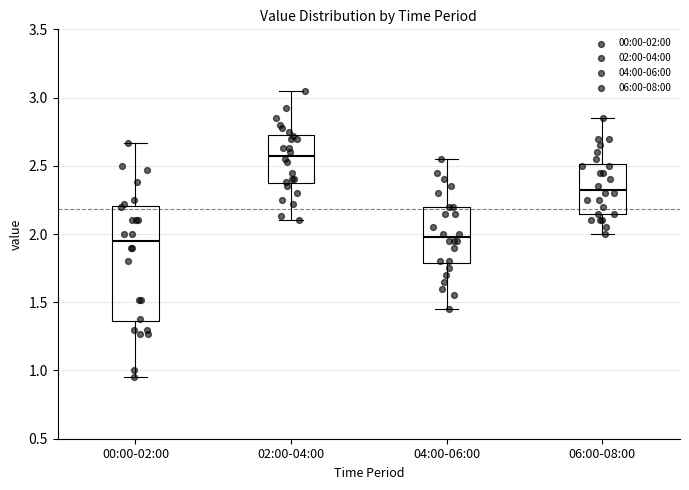

Comparing the boxes themselves (not the whiskers), which one is the tallest?

00:00-02:00